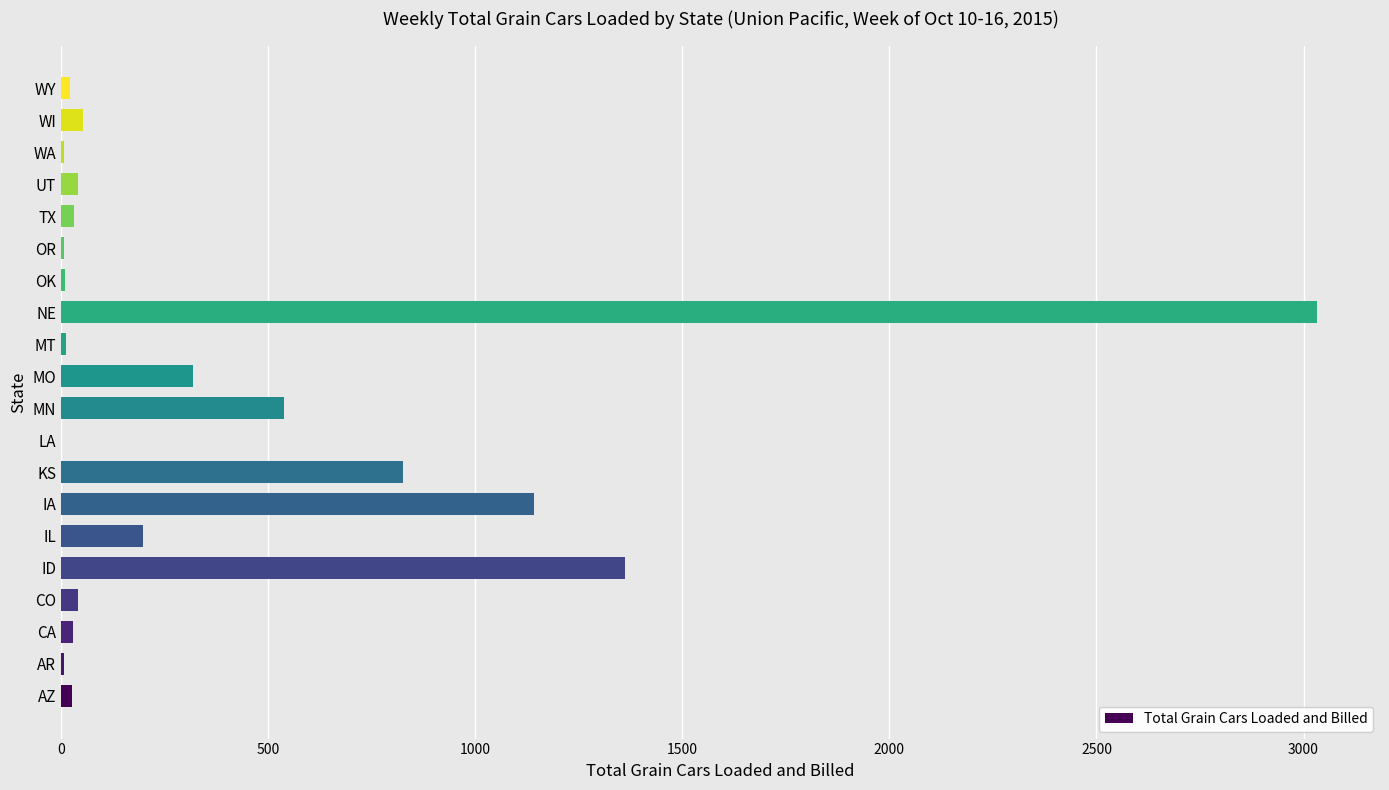

What is the change in value from KS to NE?

+2207